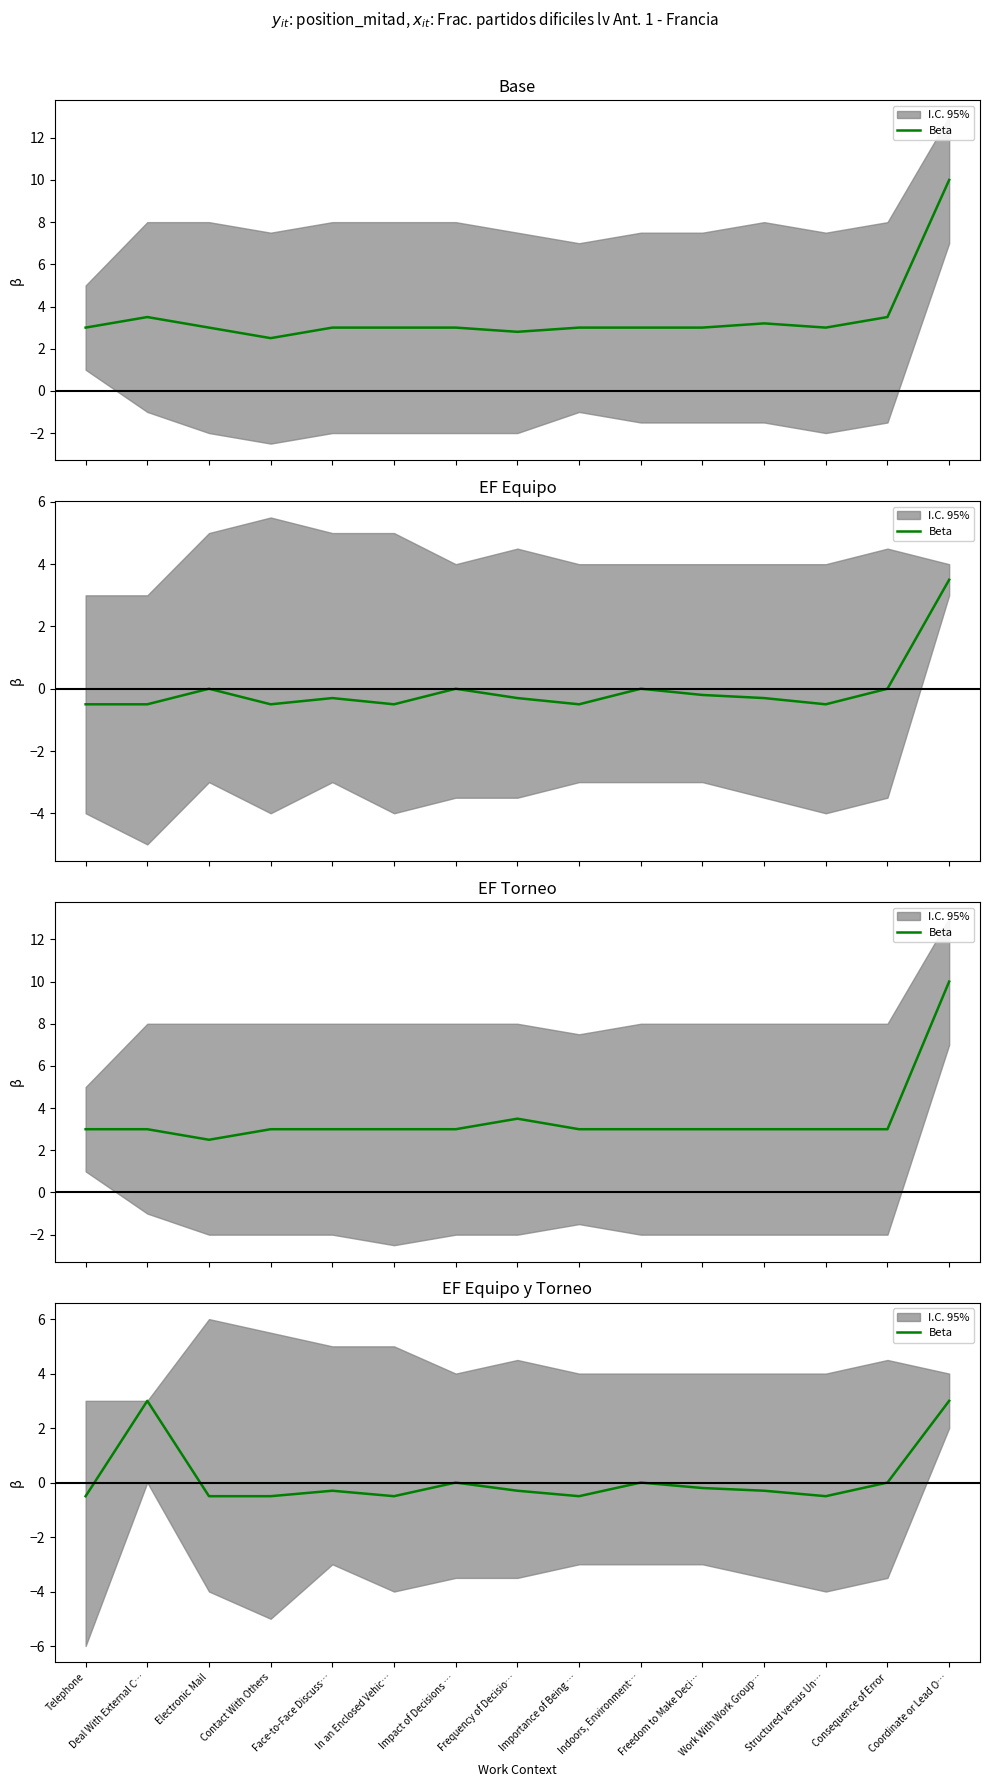

Rank the categories by value from highest to lowest.

Deal With External C…, Coordinate or Lead O…, Impact of Decisions …, Indoors, Environment…, Consequence of Error, Freedom to Make Deci…, Face-to-Face Discuss…, Frequency of Decisio…, Work With Work Group…, Telephone, Electronic Mail, Contact With Others, In an Enclosed Vehic…, Importance of Being …, Structured versus Un…